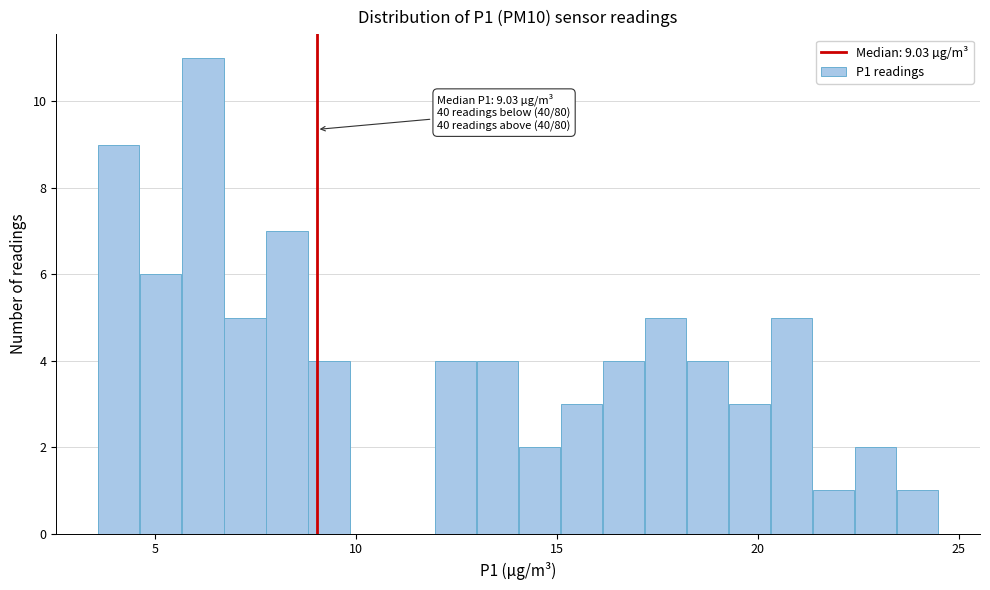

Around what value on the x-axis is the tallest bar? Give the approximate position of its centre, as read against the axis.

6.0